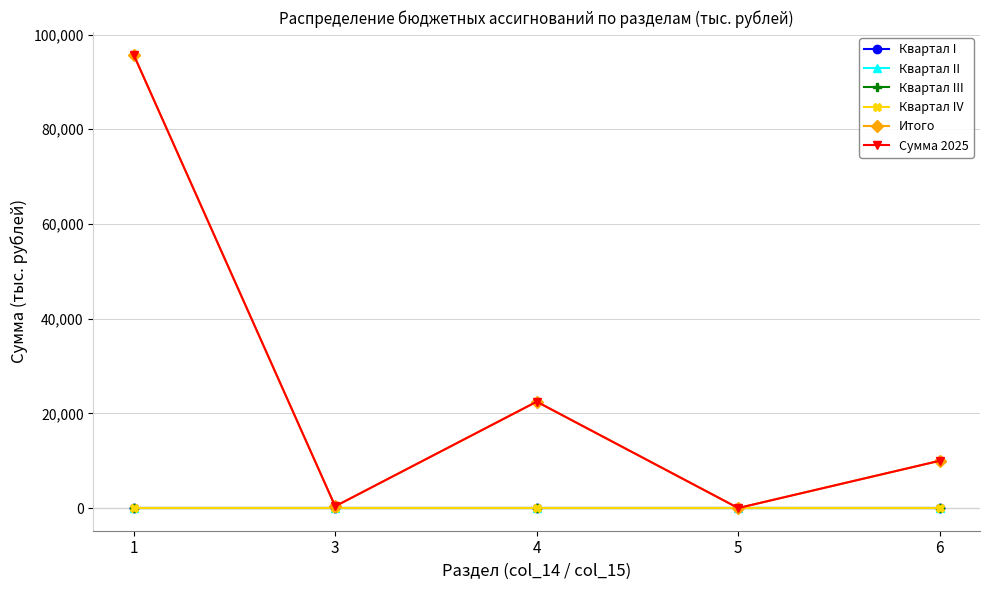

How many interior local valleys does the Сумма 2025 series have?

2